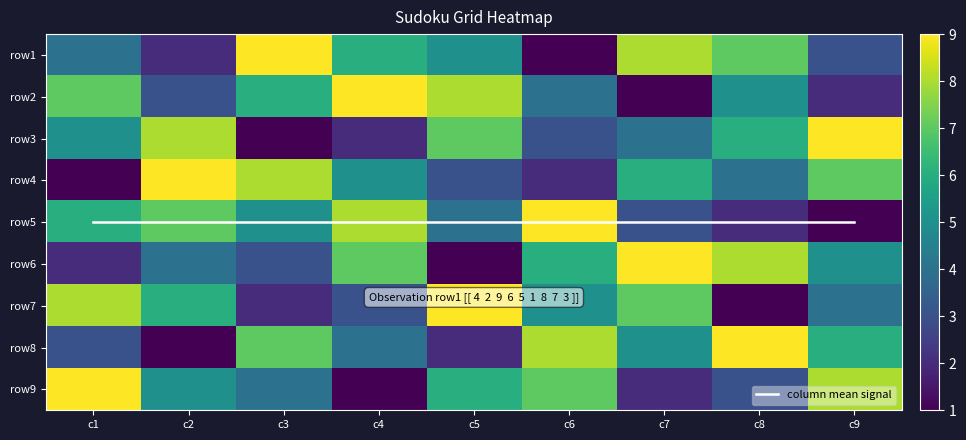

What is the difference between the maximum and minimum values in the row3 series?

8